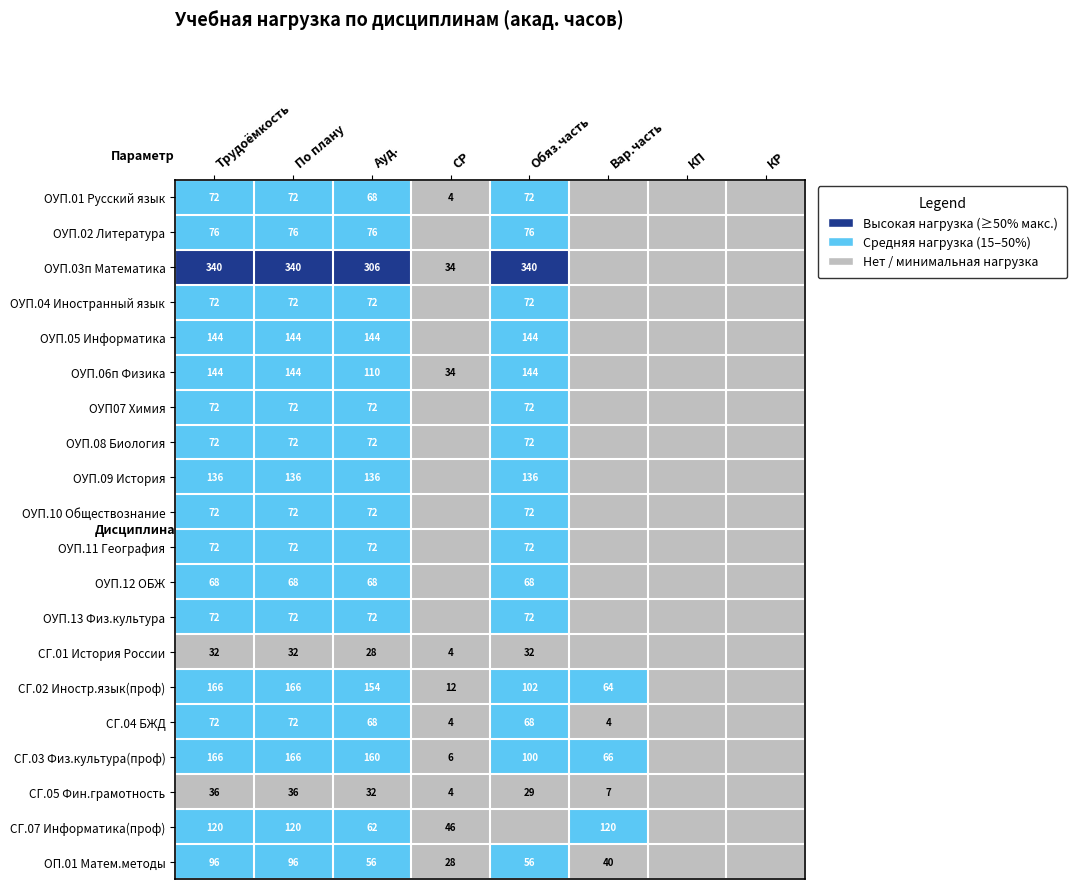

True or false: СГ.02 Иностр.язык(проф) has a value of 166 at Трудоёмкость.

True